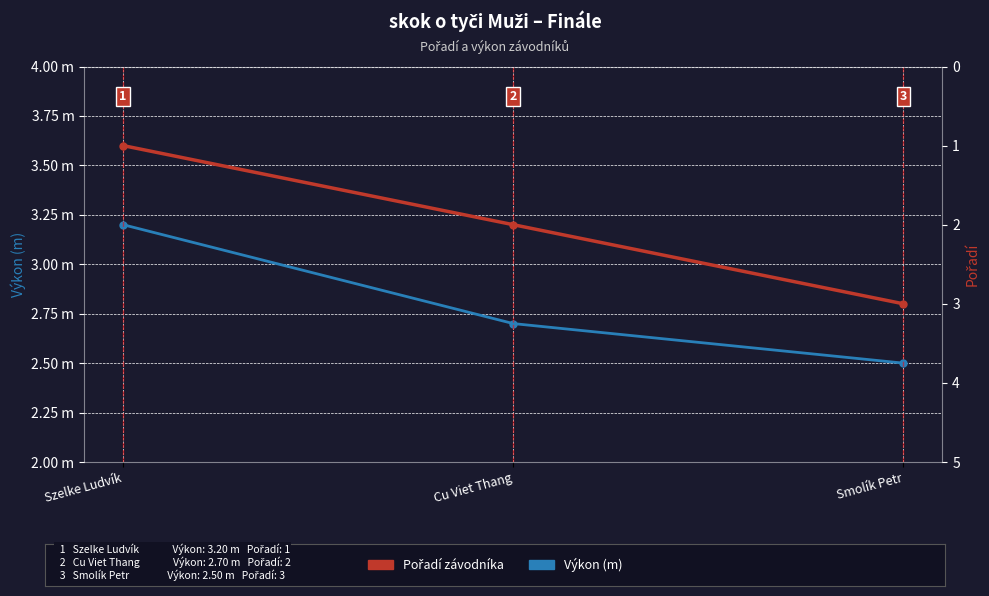

Is this an area chart (filled region under the line)?

No